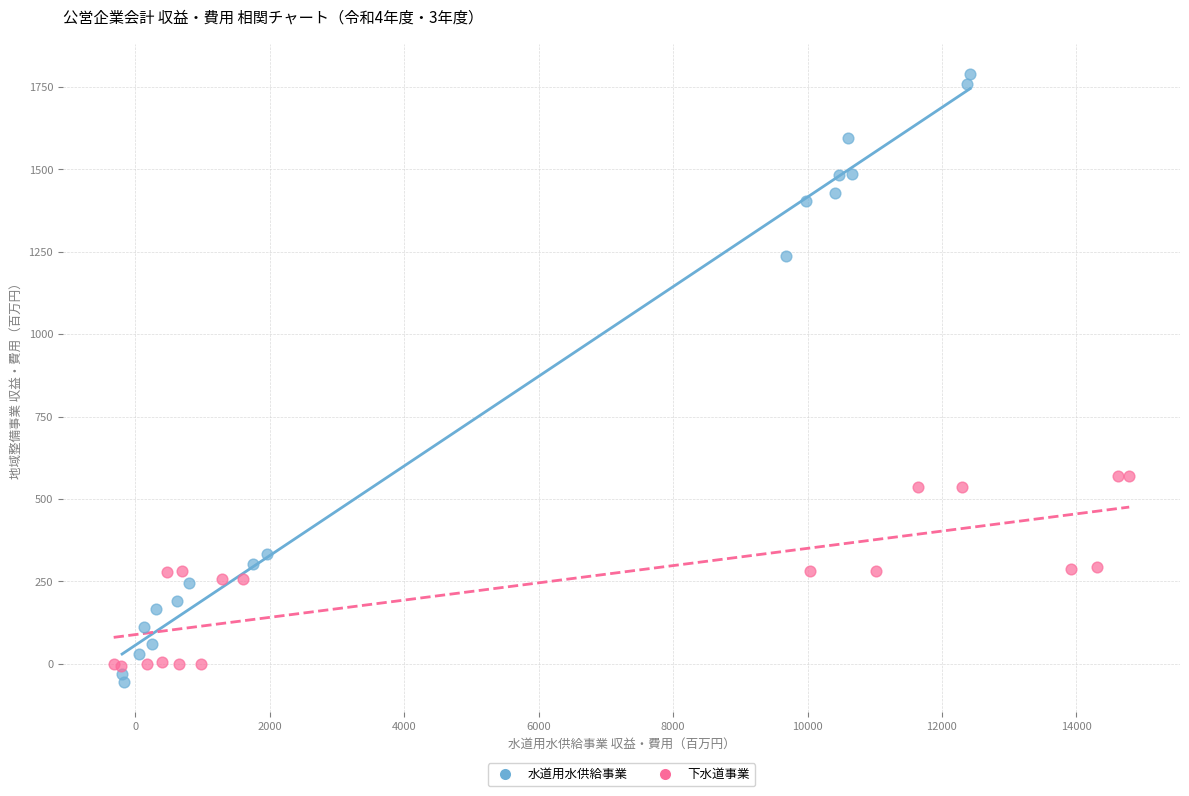

What are all the series names shown in the legend?

水道用水供給事業, 下水道事業